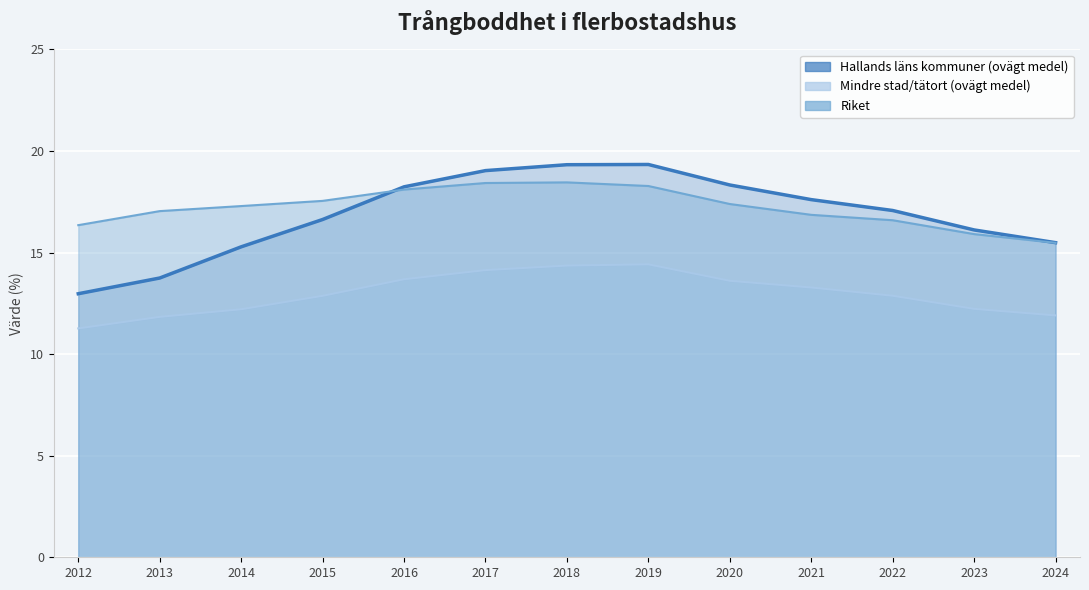

What is the value of the Hallands läns kommuner (ovägt medel) point at the 9th from the left?

18.3